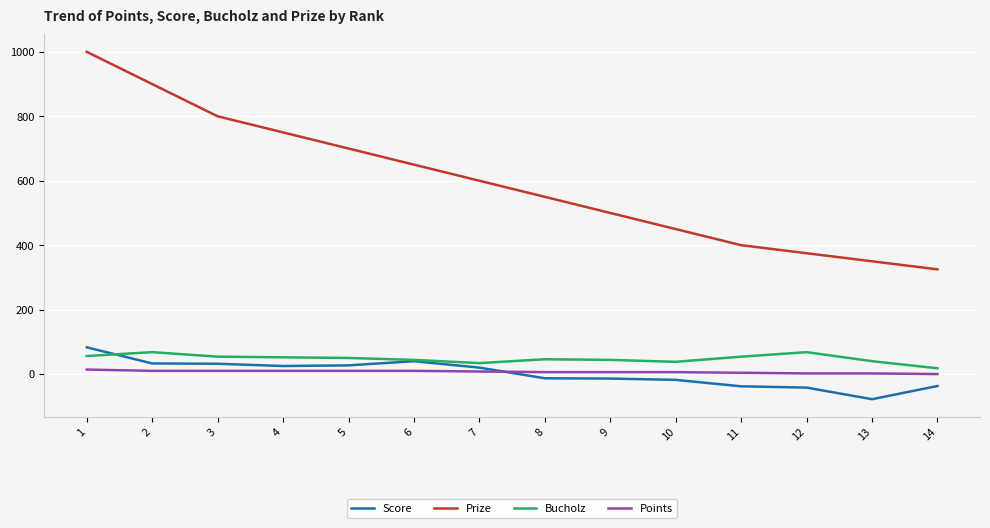

What is the minimum value for Score?

-78